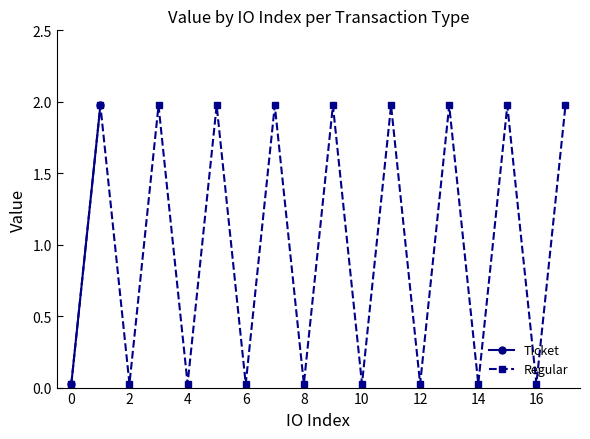

What is the difference between the maximum and minimum values in the Regular series?

1.9